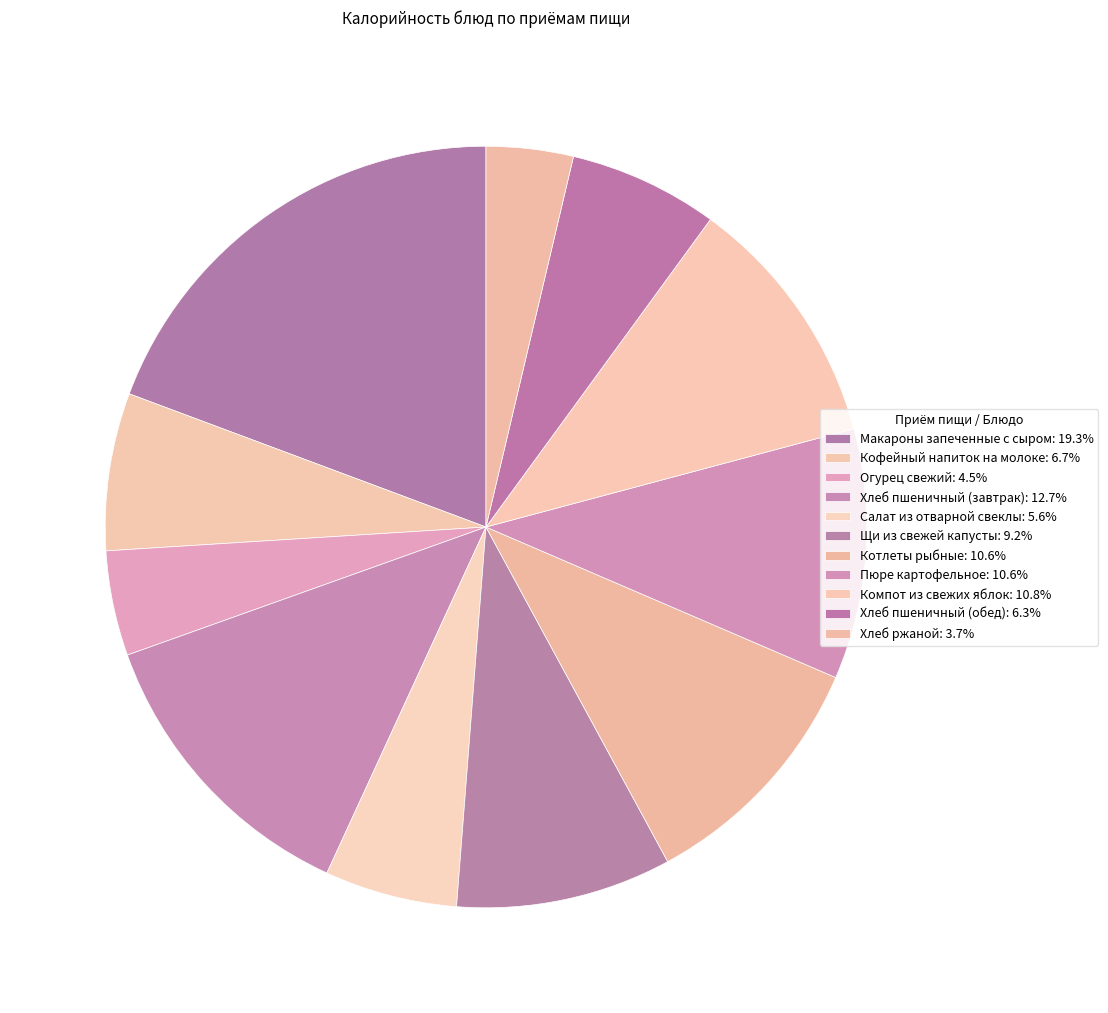

Combined, what portion of the pie is Кофейный напиток на молоке and Хлеб пшеничный (обед)?

13.0%